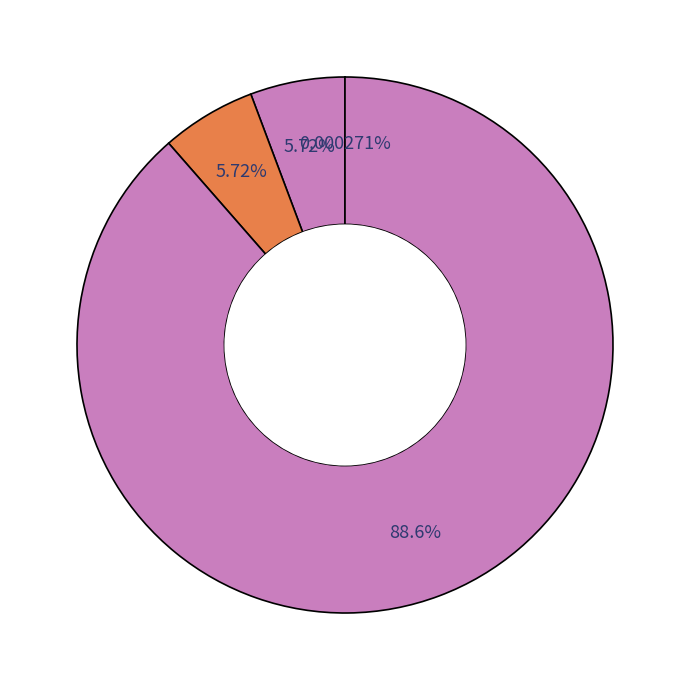

Which category accounts for the majority?

Common stock authorized (in shares)